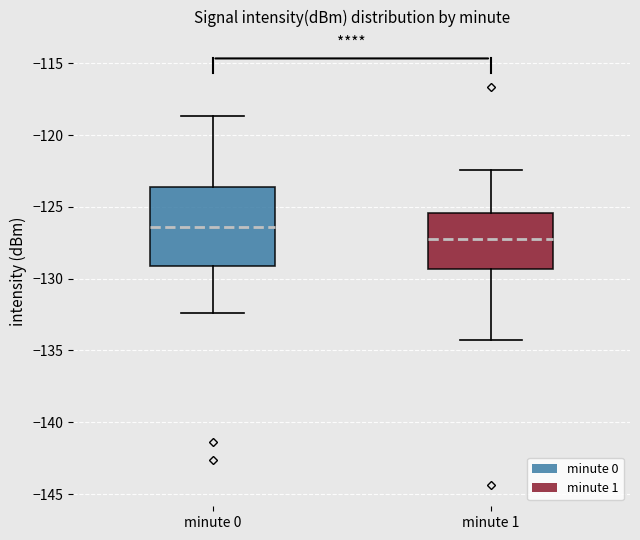

Comparing the boxes themselves (not the whiskers), which one is the tallest?

minute 0